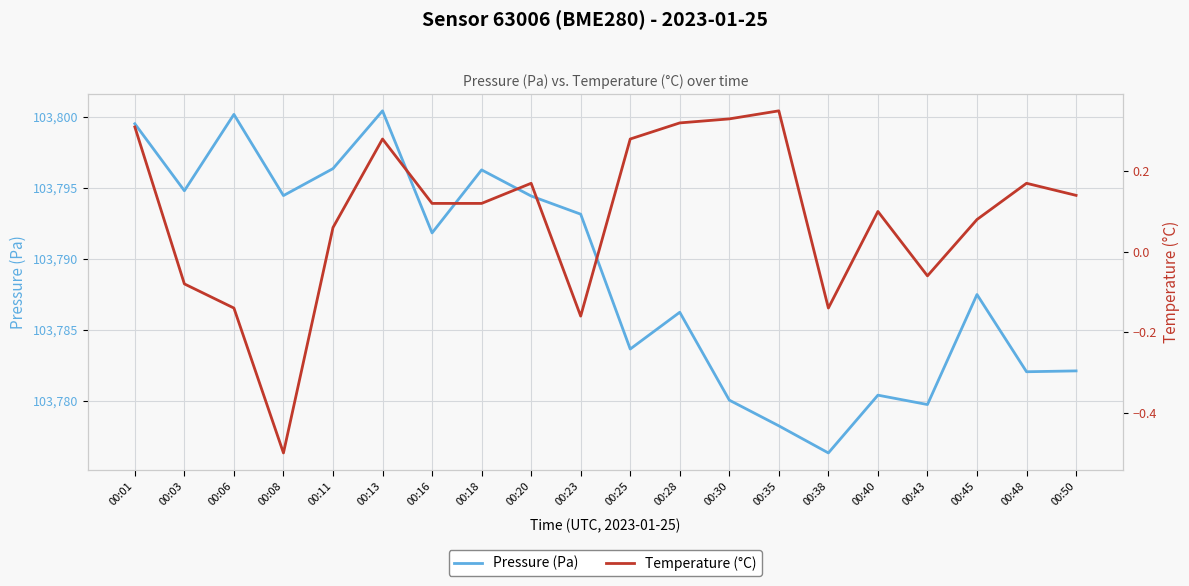

What are all the series names shown in the legend?

pressure, temperature